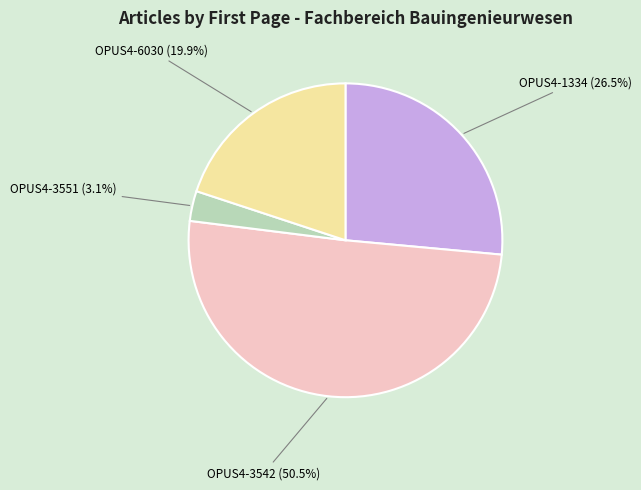

Between OPUS4-3542 (50.5%) and OPUS4-3551 (3.1%), which is larger?

OPUS4-3542 (50.5%)